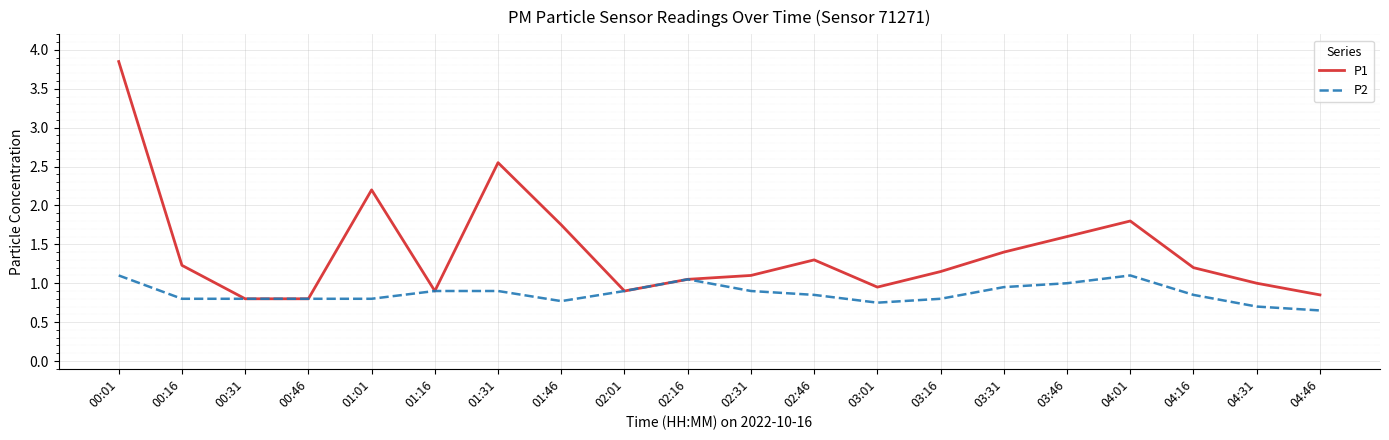

What is the spread (max minus min) of values at 03:01?

0.2